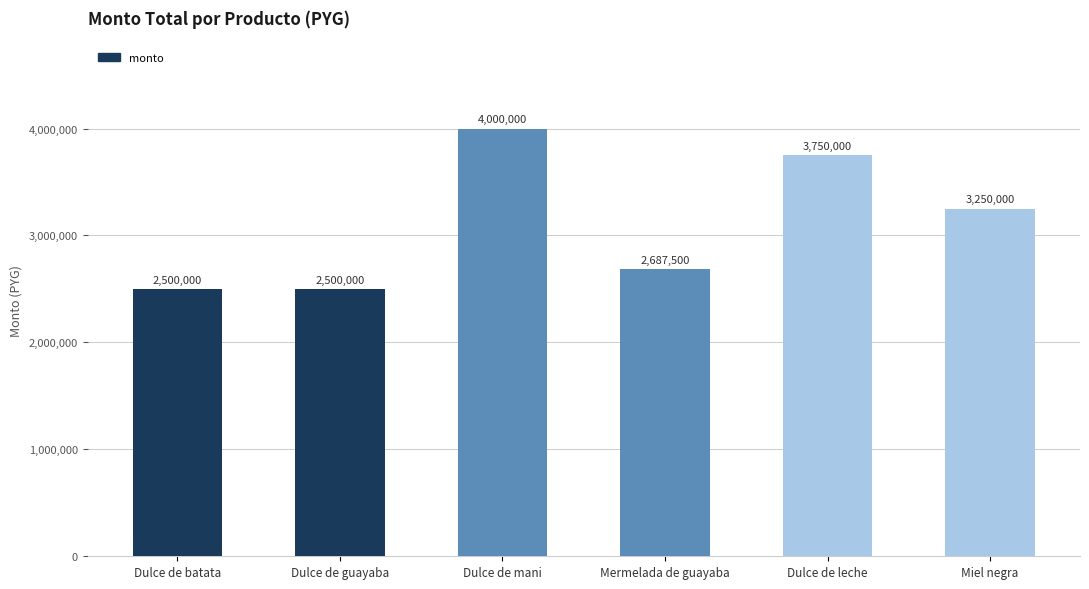

What is the value of the 3rd bar from the left?

4000000